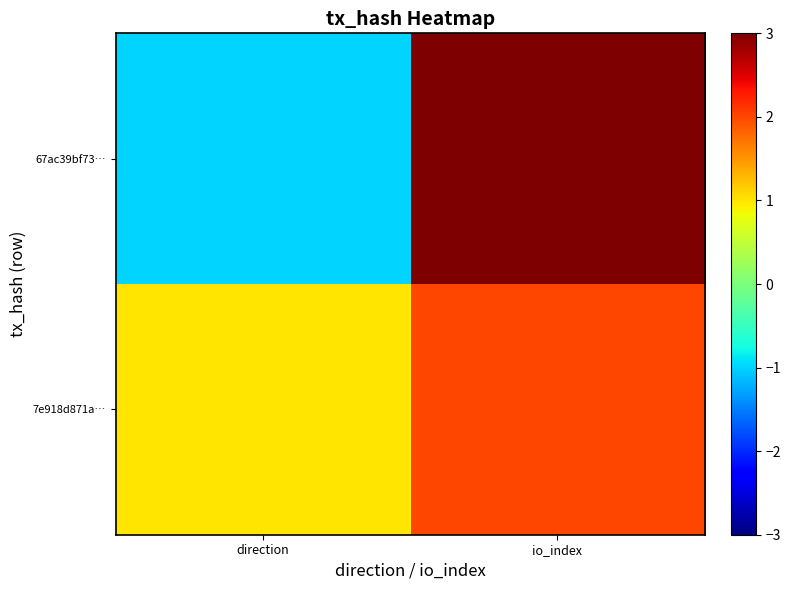

Reading left to right, transcribe all the data shown in this chart.

67ac39bf73…: direction=-1	io_index=26
7e918d871a…: direction=1	io_index=2